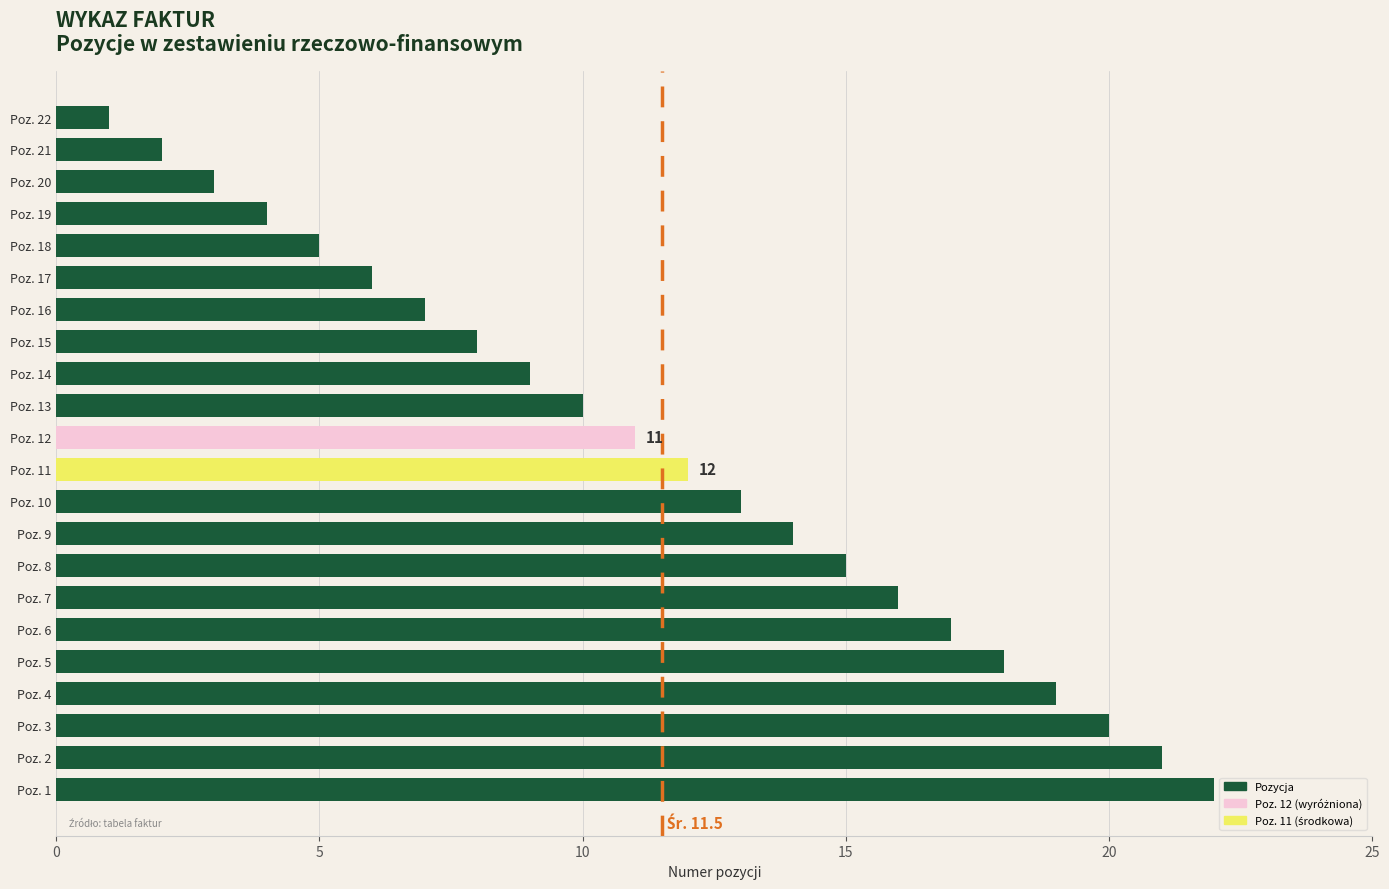

The chart shows a value of 29 at Poz. 5. True or false?

False